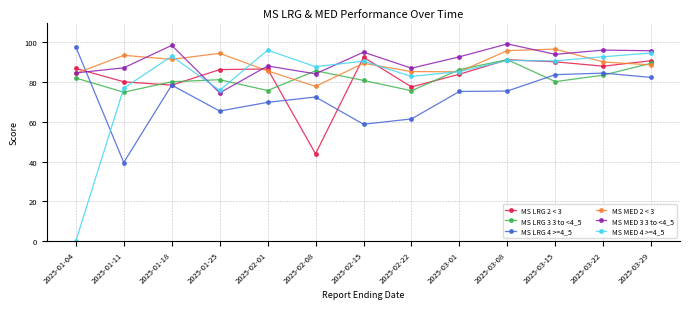

Is the value of MS LRG 3 3 to <4_5 at 2025-01-25 greater than the value of MS MED 4 >=4_5 at 2025-03-15?

No